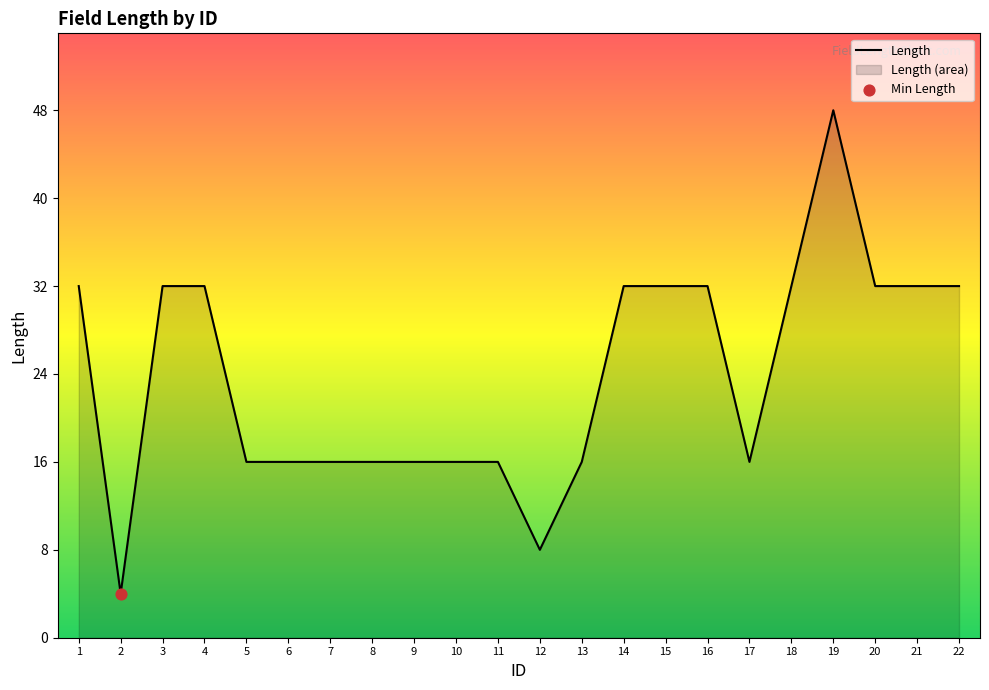

Which has a higher value, 15 or 14?

15